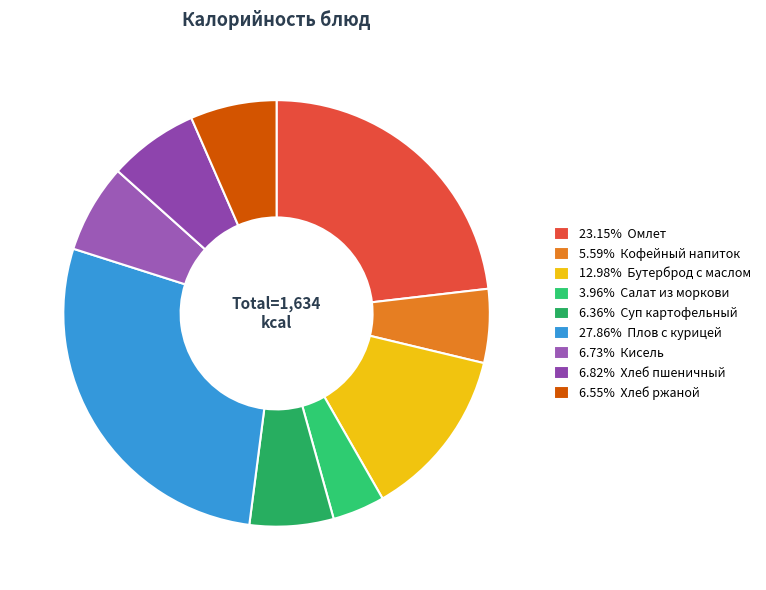

How many slices are in this pie chart?

9